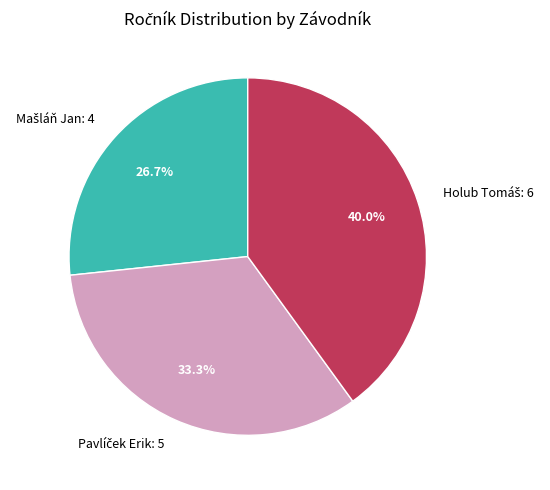

Does any single category account for the majority?

No